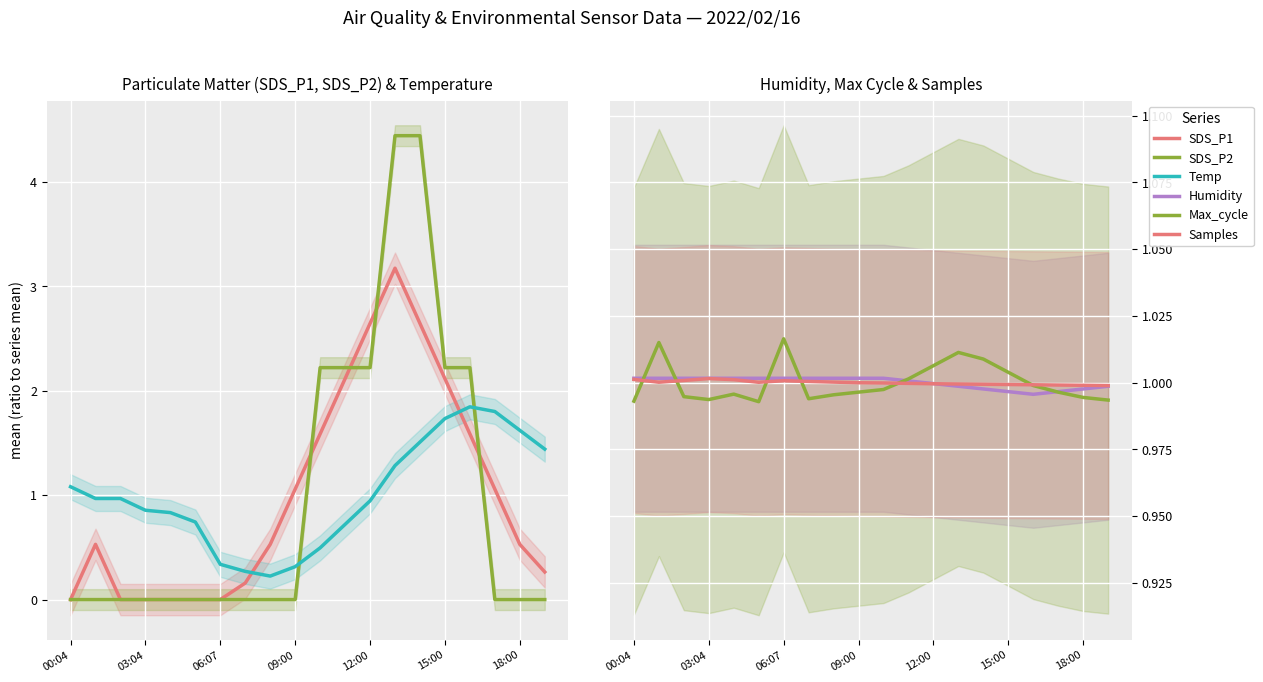

In Temp, how many points are higher than both neighbors (excluding endpoints)?

1